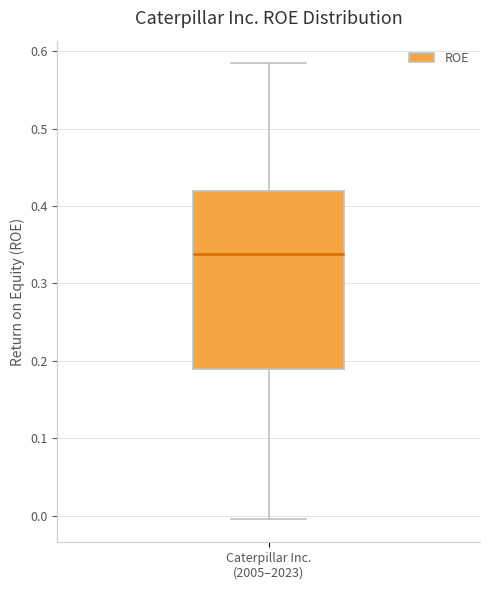

Transcribe this box plot: give where the median line is, the range the box spans, and where the two whiskers end, as read against the y-axis. The values are not printed on the chart, so give them approximately, as read against the axis.

median 0.34, box 0.19 to 0.42, whiskers -0.01 to 0.58